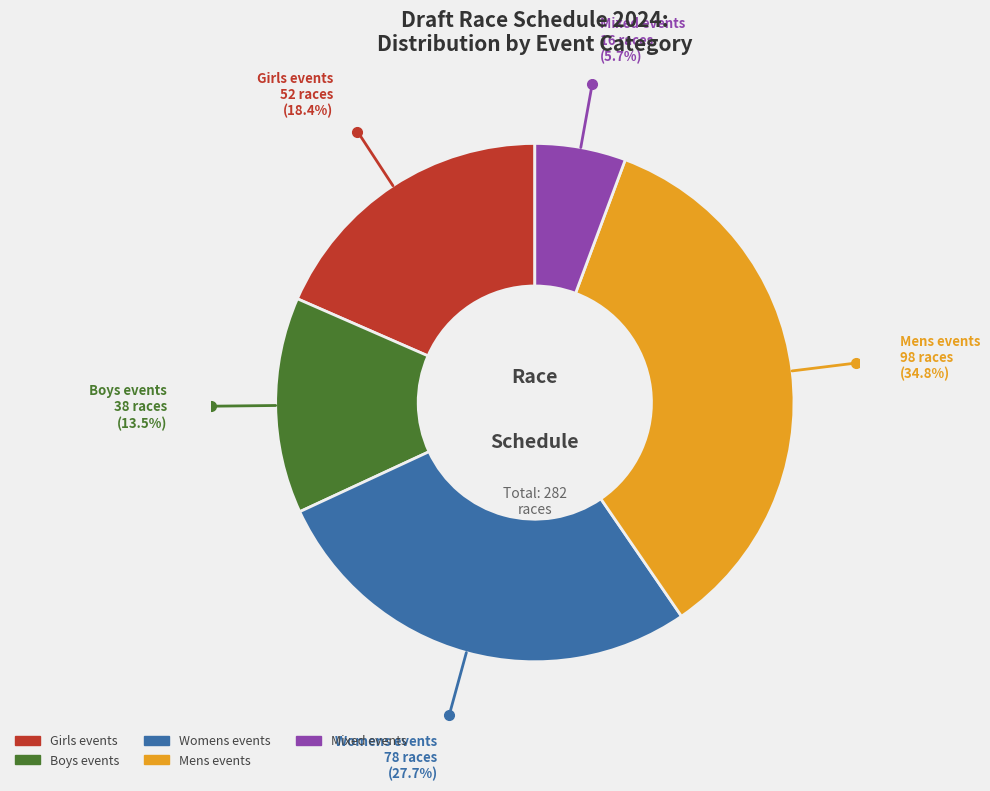

Does any single category account for the majority?

No